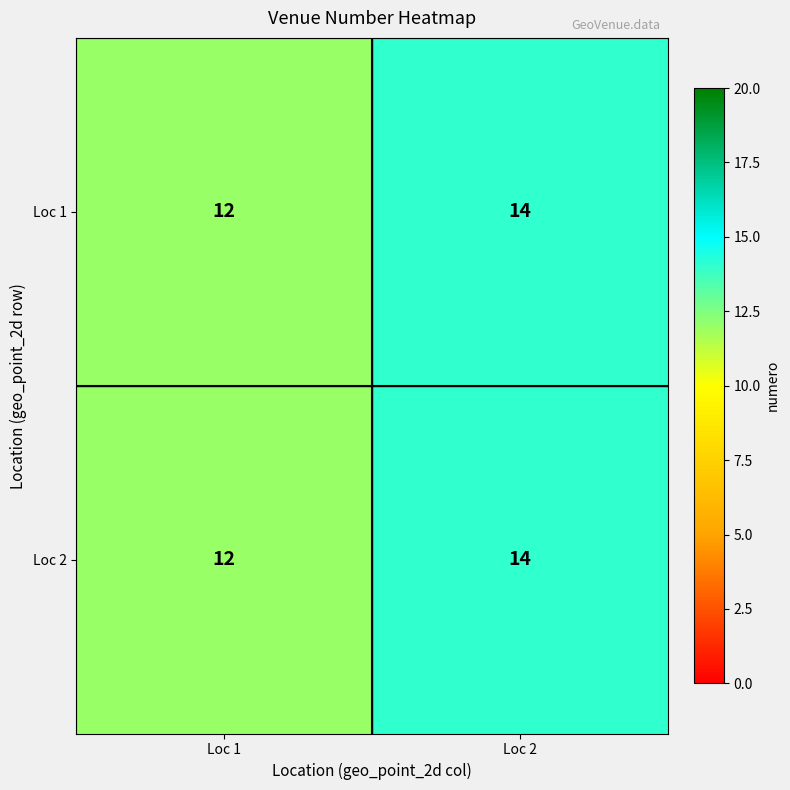

Read the Loc 2 value at Loc 2.

14